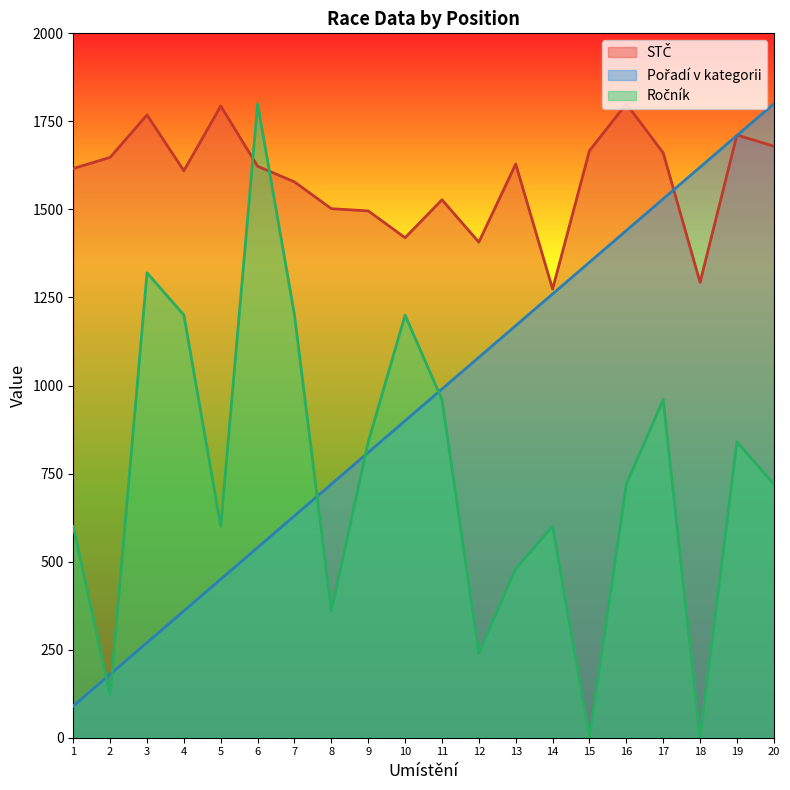

Where is STČ nearest to the value 1536?

11